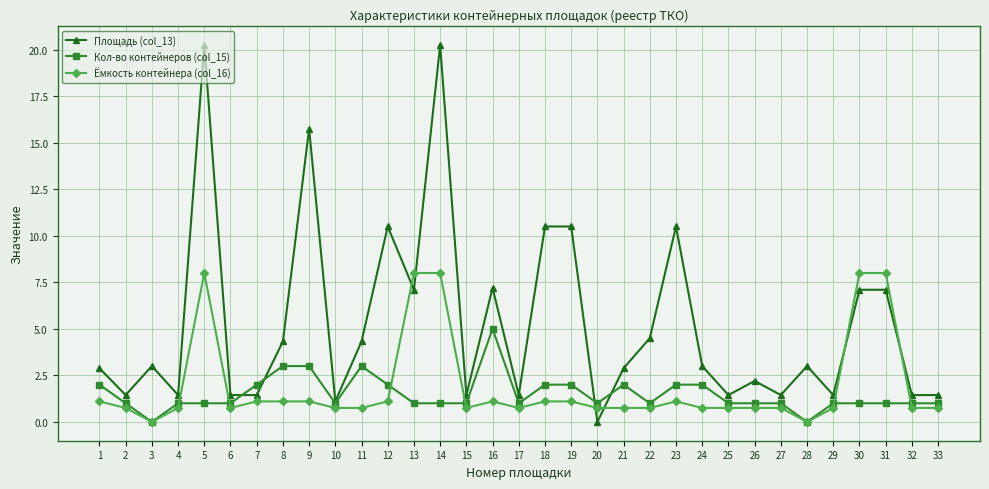

Where is the first local maximum for Площадь (col_13)?

3